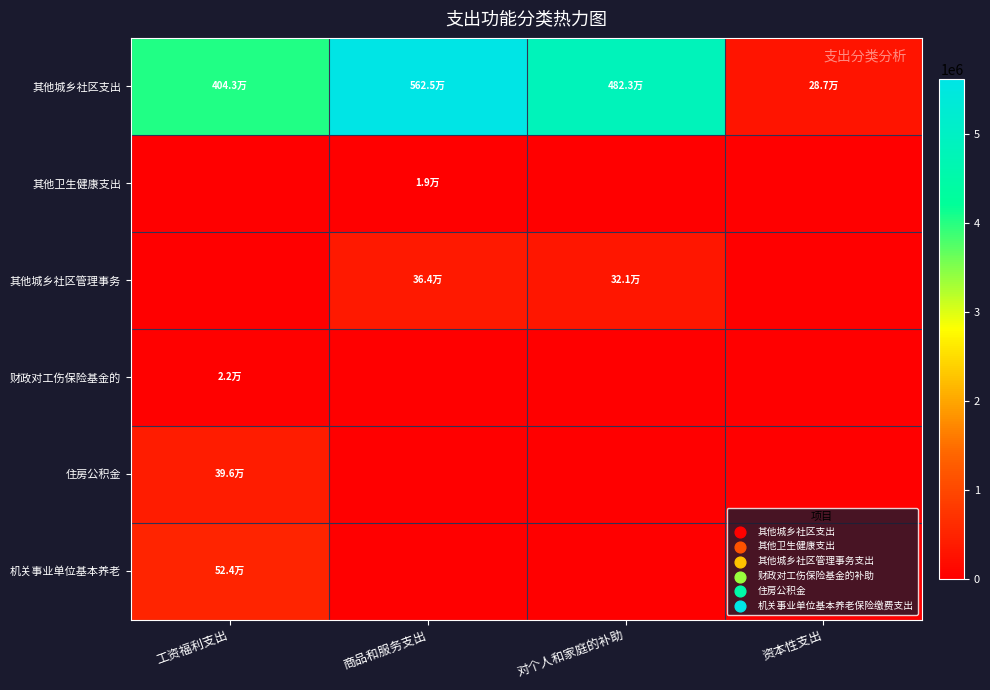

Which has a higher value, 对个人和家庭的补助 or 商品和服务支出?

商品和服务支出